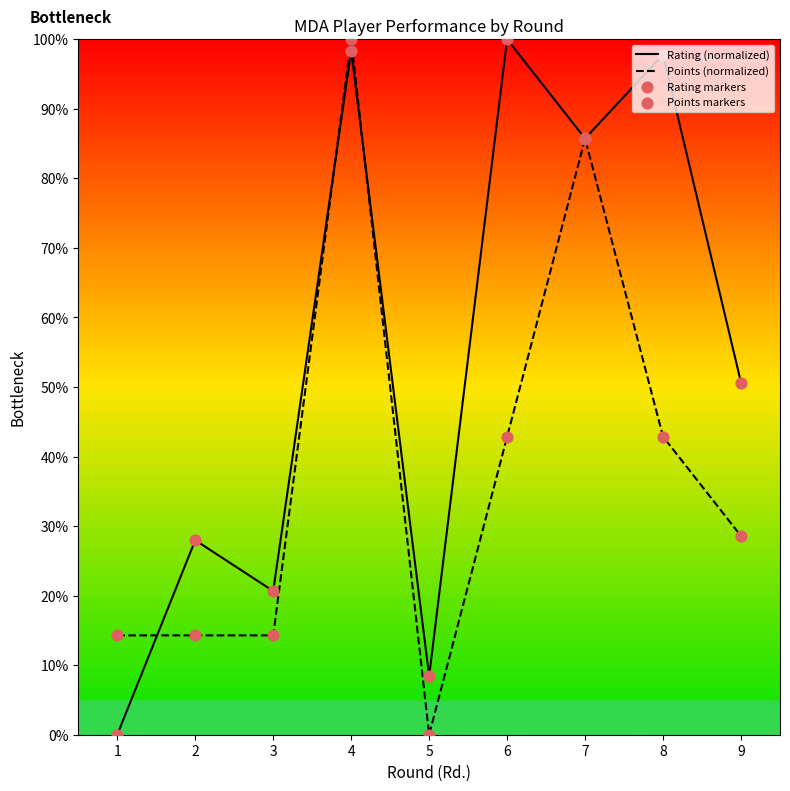

At how many categories does at least one series exceed 13?

8